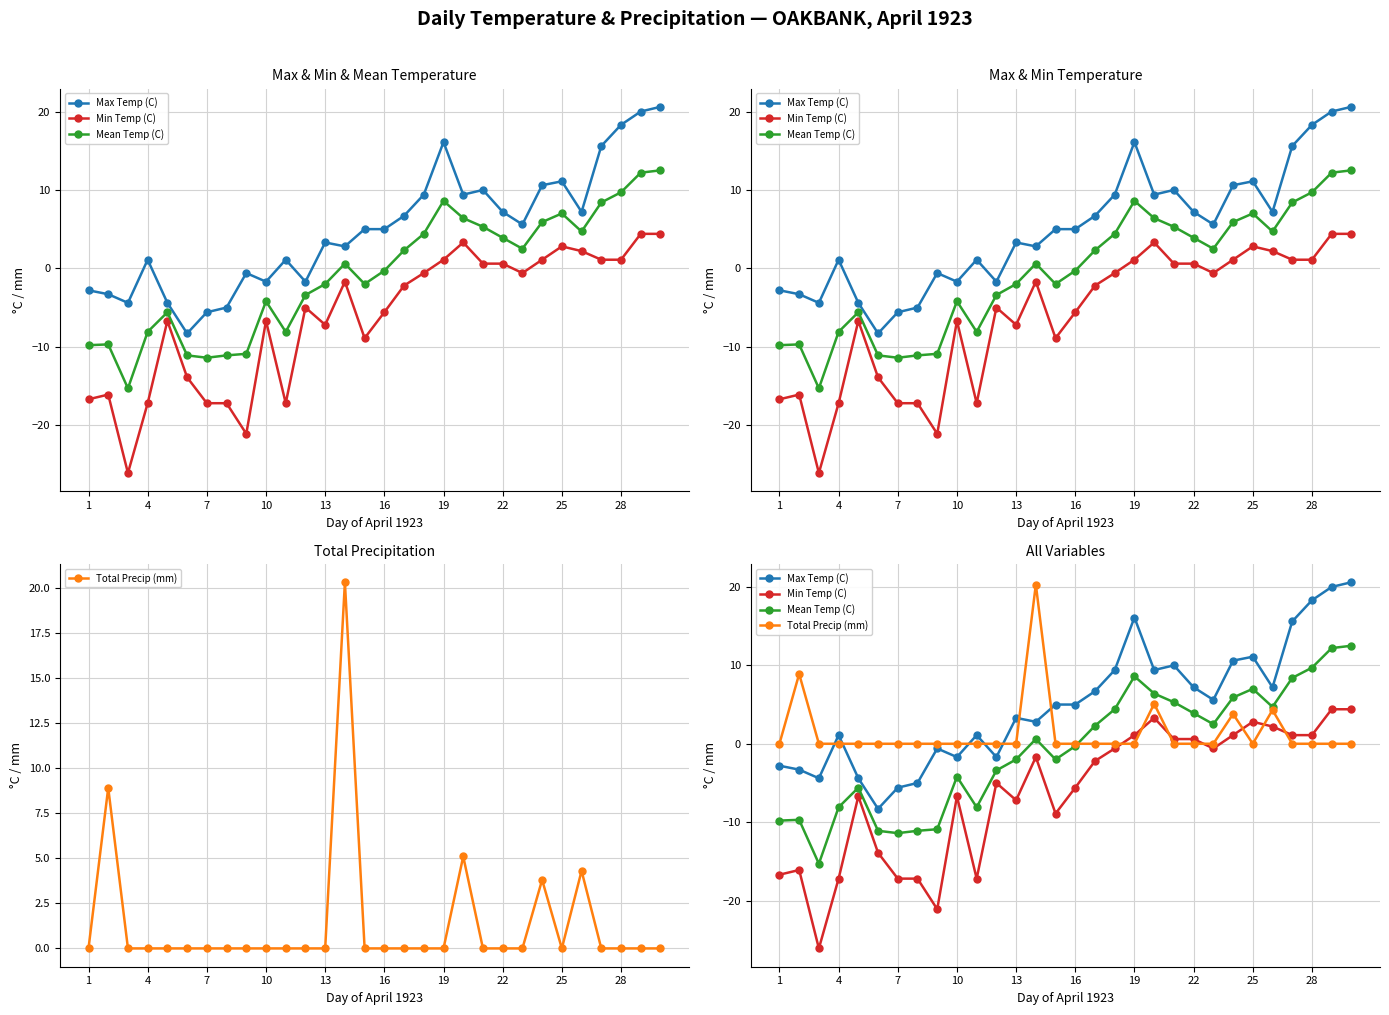

Reading right to left, transcribe all the data shown in this chart.

Max Temp (C): 20.6	20.0	18.3	15.6	7.2	11.1	10.6	5.6	7.2	10.0	9.4	16.1	9.4	6.7	5.0	5.0	2.8	3.3	-1.7	1.1	-1.7	-0.6	-5.0	-5.6	-8.3	-4.4	1.1	-4.4	-3.3	-2.8
Min Temp (C): 4.4	4.4	1.1	1.1	2.2	2.8	1.1	-0.6	0.6	0.6	3.3	1.1	-0.6	-2.2	-5.6	-8.9	-1.7	-7.2	-5.0	-17.2	-6.7	-21.1	-17.2	-17.2	-13.9	-6.7	-17.2	-26.1	-16.1	-16.7
Mean Temp (C): 12.5	12.2	9.7	8.4	4.7	7.0	5.9	2.5	3.9	5.3	6.4	8.6	4.4	2.3	-0.3	-2.0	0.6	-2.0	-3.4	-8.1	-4.2	-10.9	-11.1	-11.4	-11.1	-5.6	-8.1	-15.3	-9.7	-9.8
Total Precip (mm): 0.0	0.0	0.0	0.0	4.3	0.0	3.8	0.0	0.0	0.0	5.1	0.0	0.0	0.0	0.0	0.0	20.3	0.0	0.0	0.0	0.0	0.0	0.0	0.0	0.0	0.0	0.0	0.0	8.9	0.0